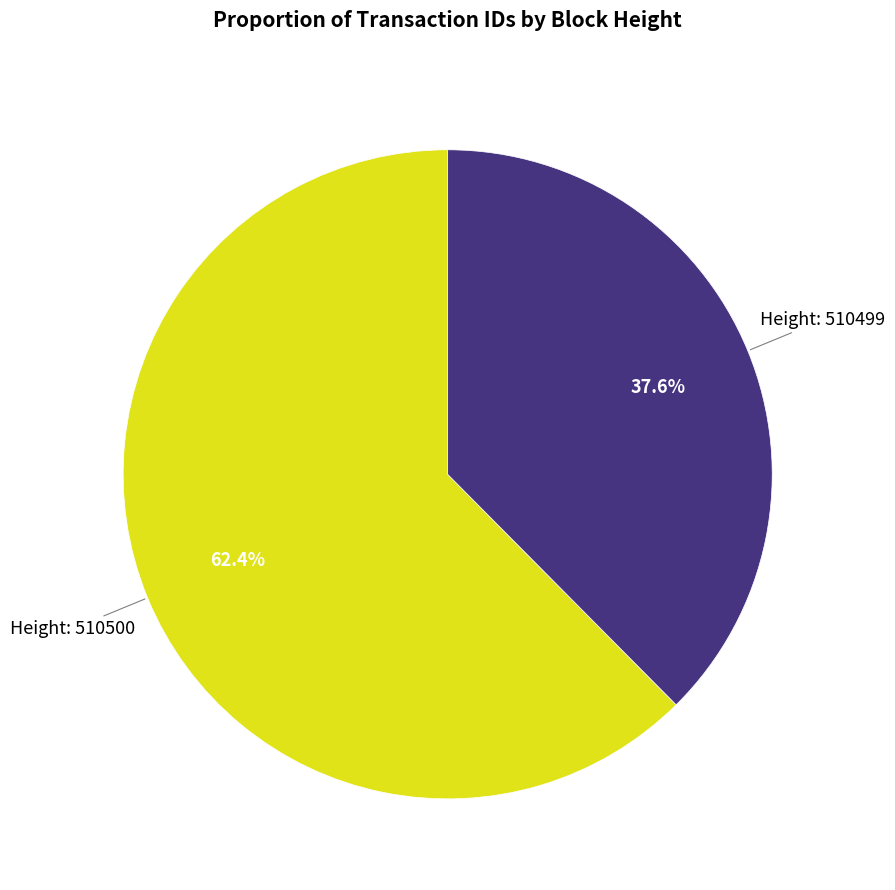

Does any single category account for the majority?

Yes